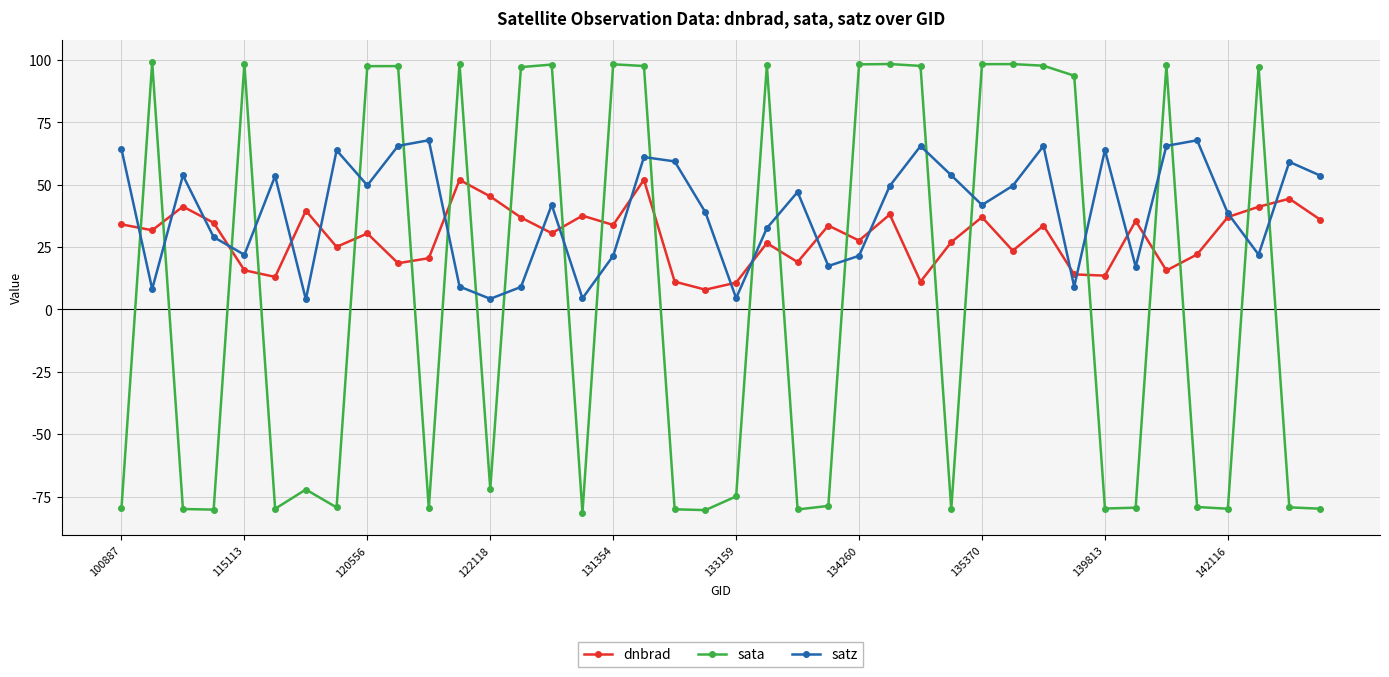

How many times do dnbrad and satz cross each other?

20